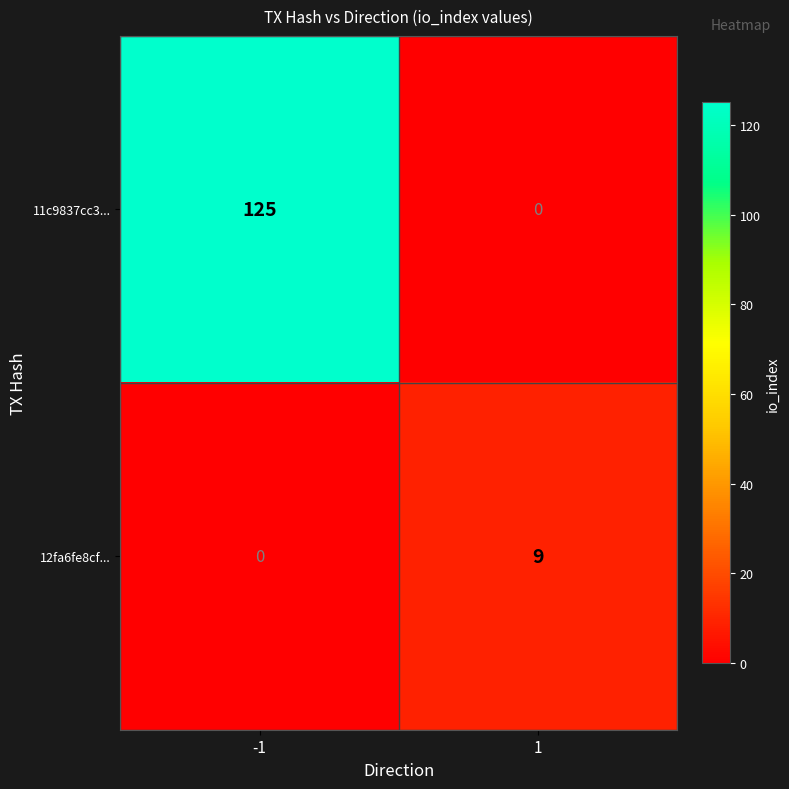

At how many categories does at least one series exceed 103?

1